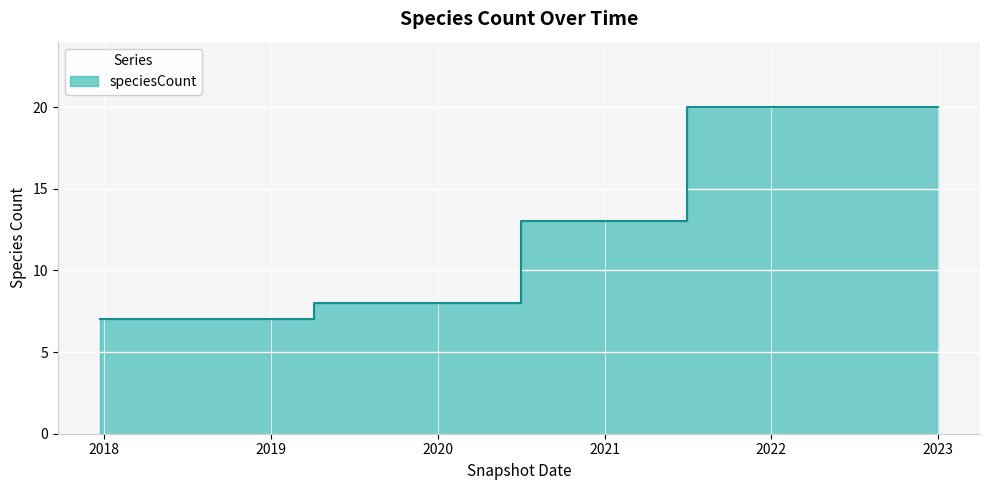

True or false: the data shows 8 at 2020.

True